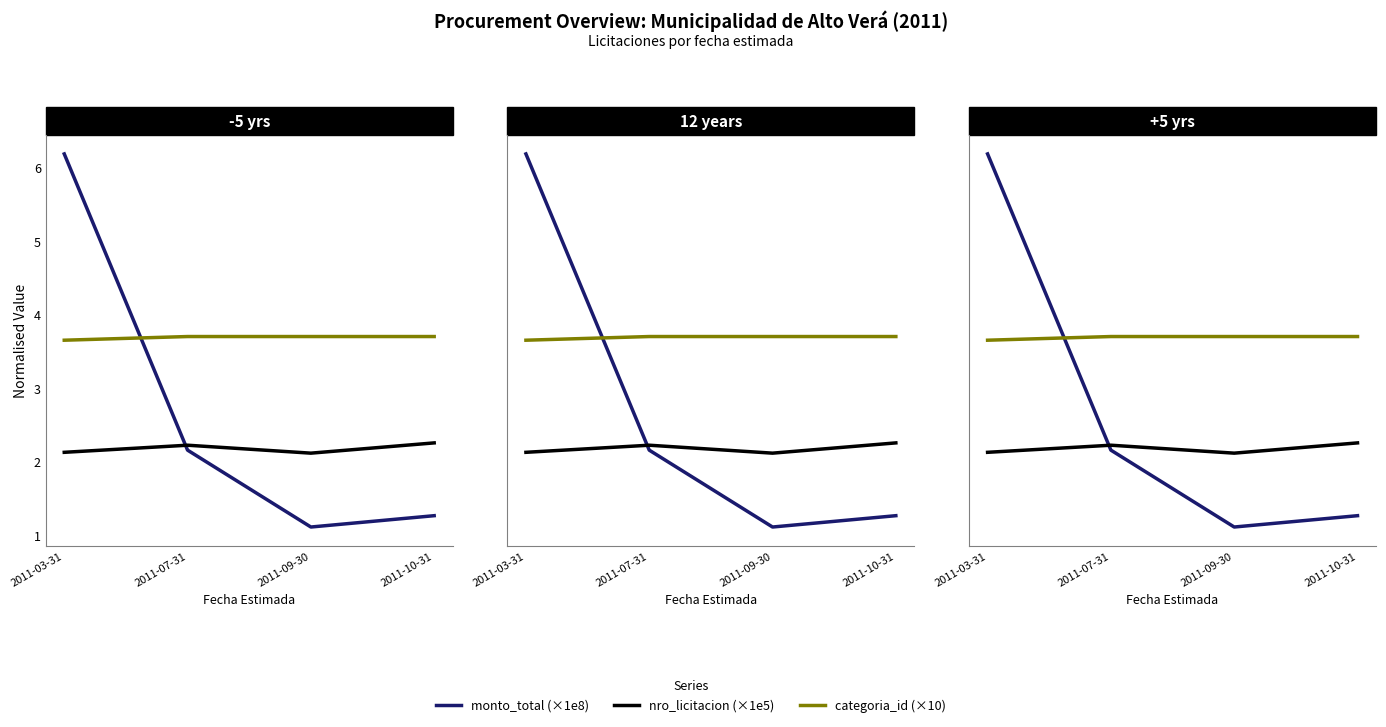

Reading left to right, extract all data points from this chart.

monto_total (×1e8): 6.2	2.2	1.1	1.3
nro_licitacion (×1e5): 2.1	2.2	2.1	2.3
categoria_id (×10): 3.6	3.7	3.7	3.7